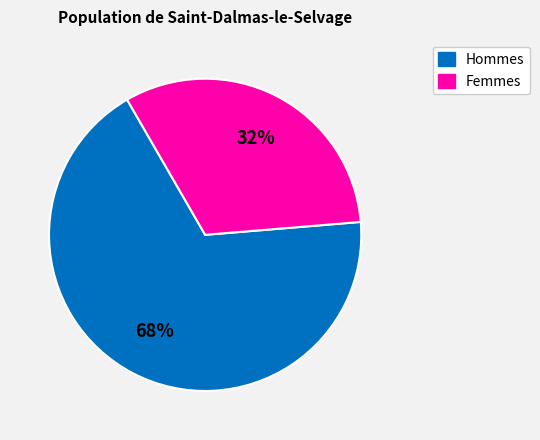

How many slices are in this pie chart?

2